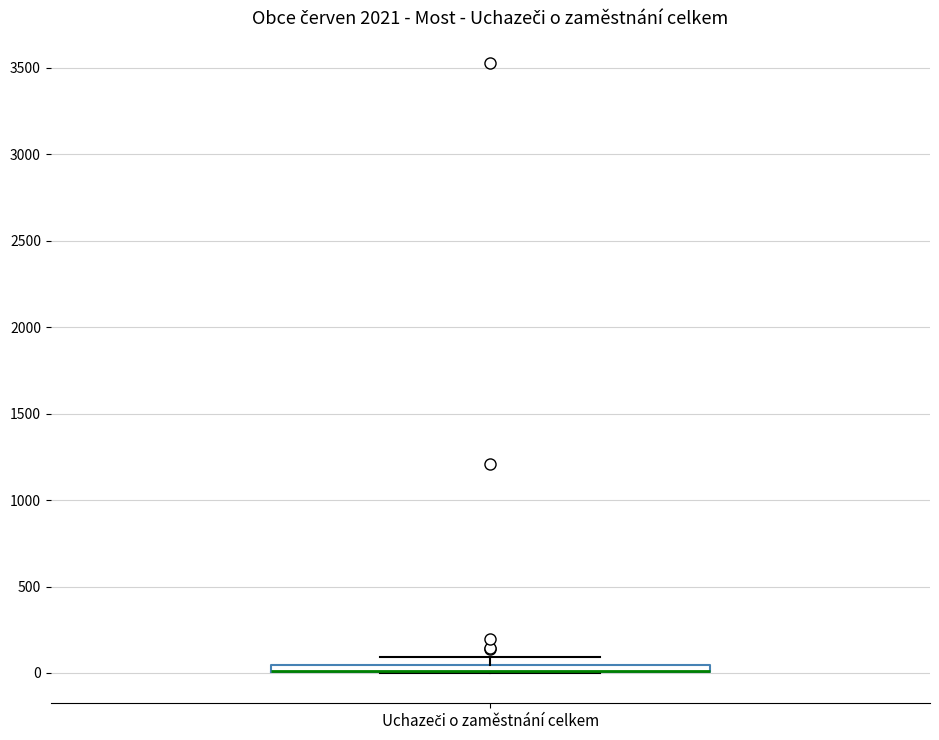

Where is the upper edge of the box for Uchazeči o zaměstnání celkem on the y-axis? The values are not printed on the chart, so give them approximately, as read against the axis.

50